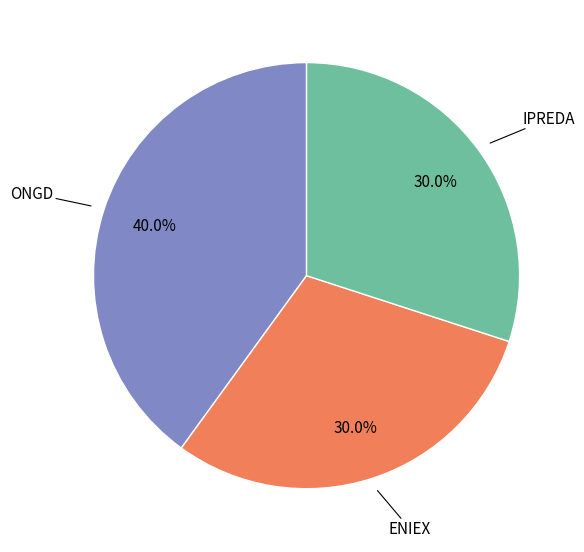

Combined, do ENIEX and IPREDA account for over 50%?

Yes